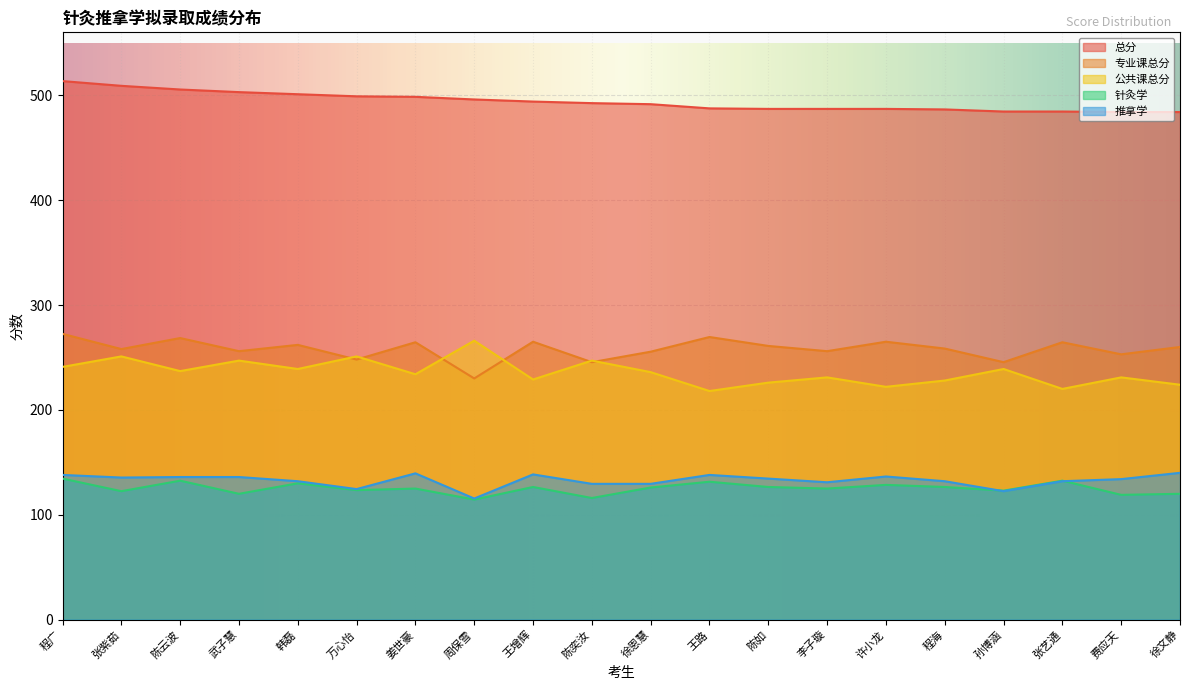

How many lines are shown in the chart?

5